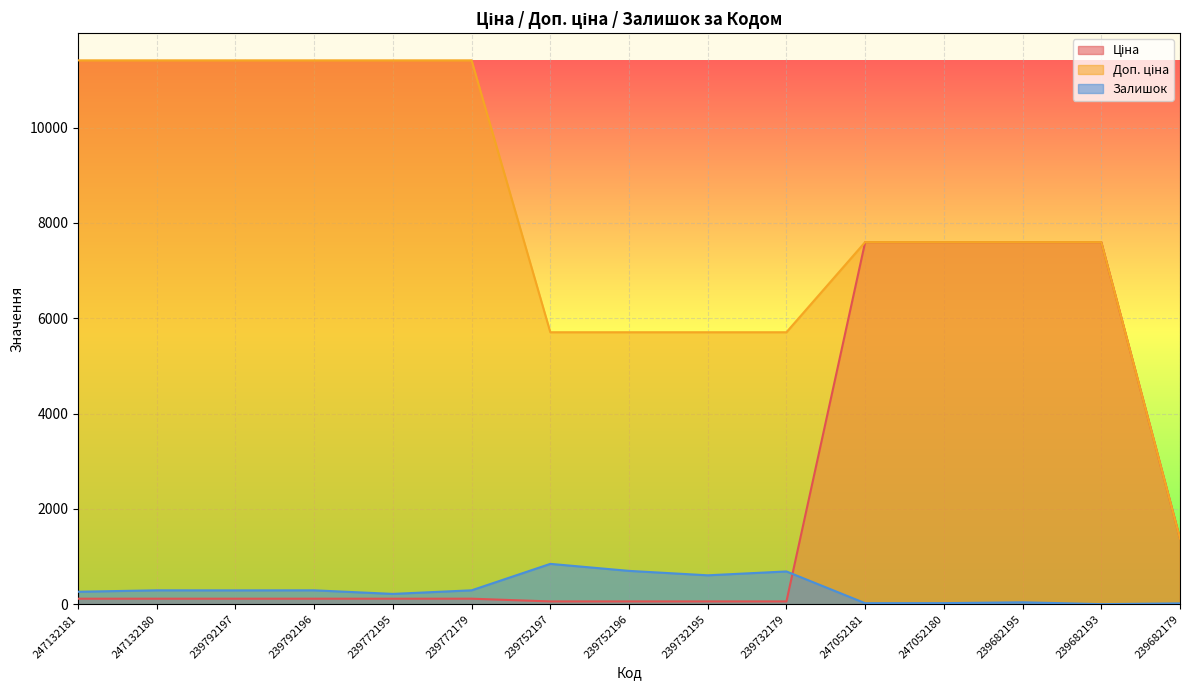

Where does the Доп. ціна series first go above 7596?

247132181